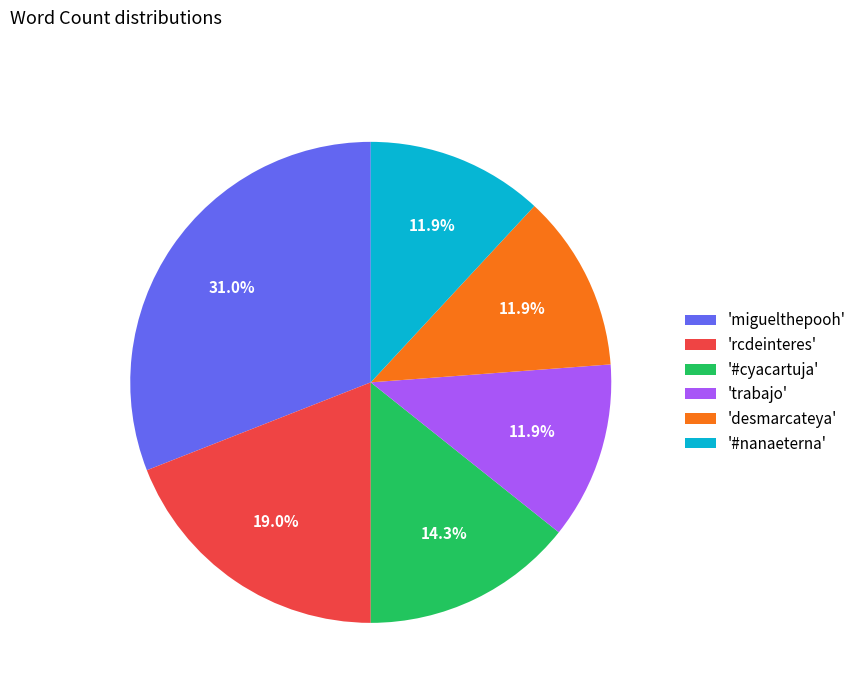

Which has a higher value, '#cyacartuja' or 'trabajo'?

'#cyacartuja'